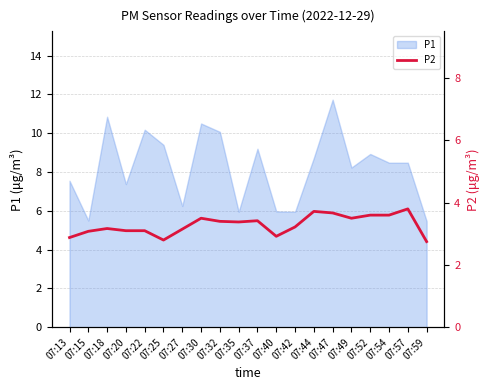

The value of P1 at 07:57 is 8.5. True or false?

True